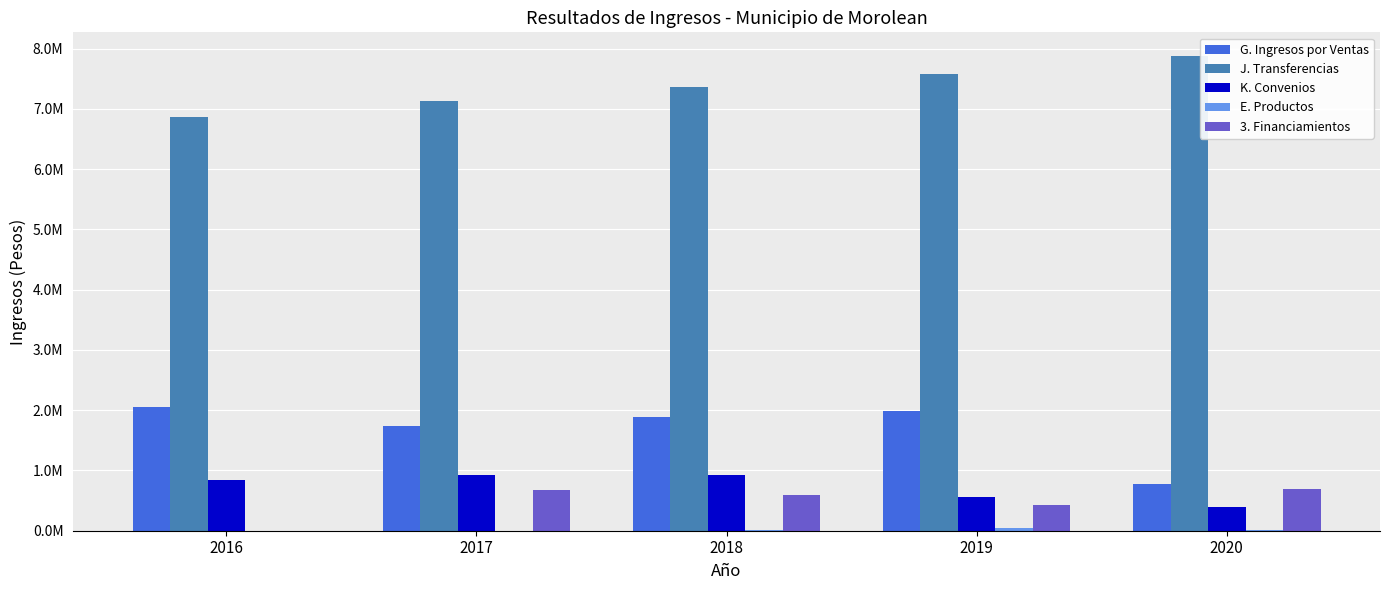

List the labels in order of 3. Financiamientos value, smallest first.

2016, 2019, 2018, 2017, 2020